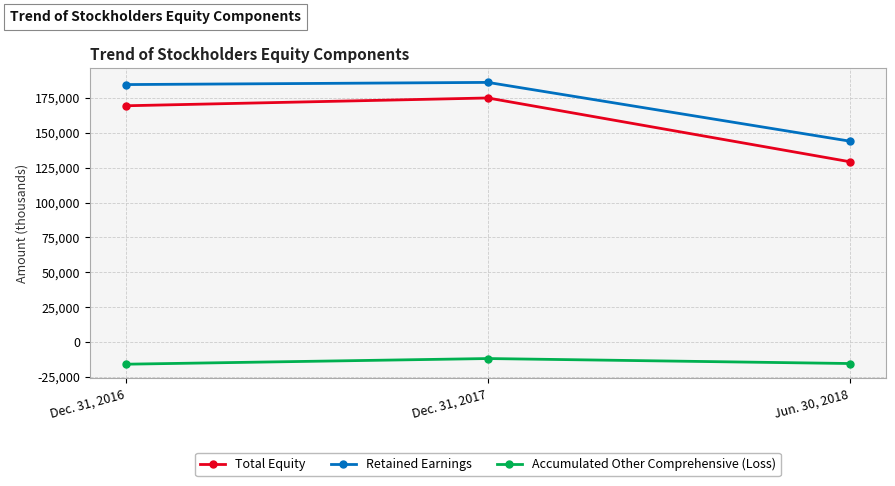

How many distinct data groups are displayed?

3